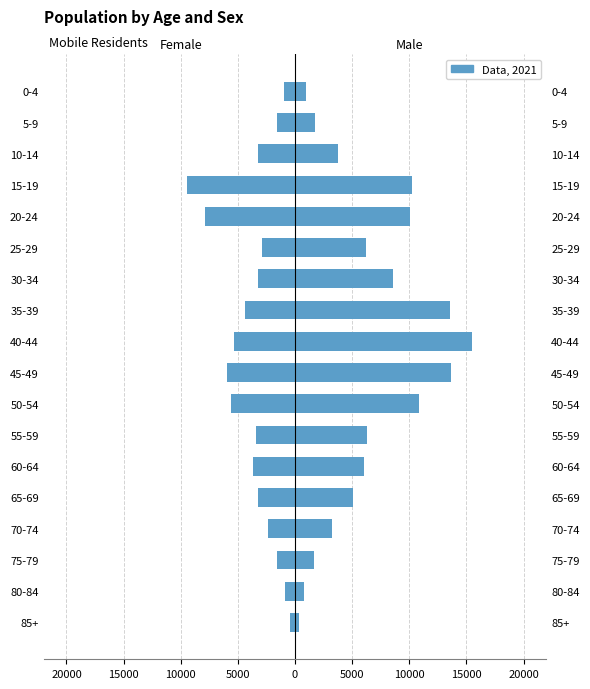

What is the difference between the maximum and minimum values in the Male series?

15144